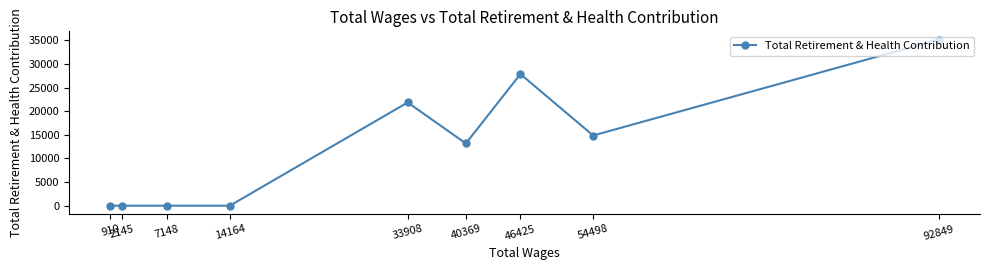

List the labels in order of value, smallest first.

14164, 7148, 2145, 910, 40369, 54498, 33908, 46425, 92849